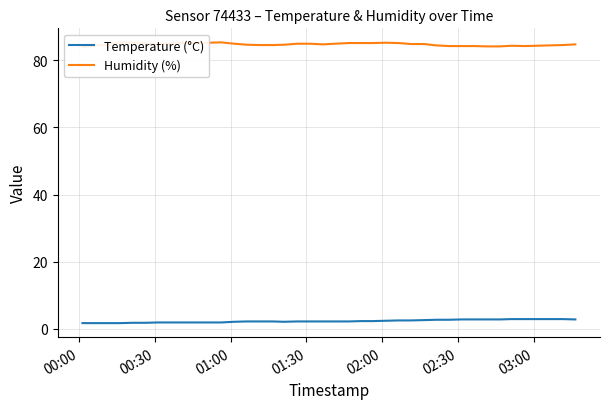

In Humidity (%), how many points are higher than both neighbors (excluding endpoints)?

4